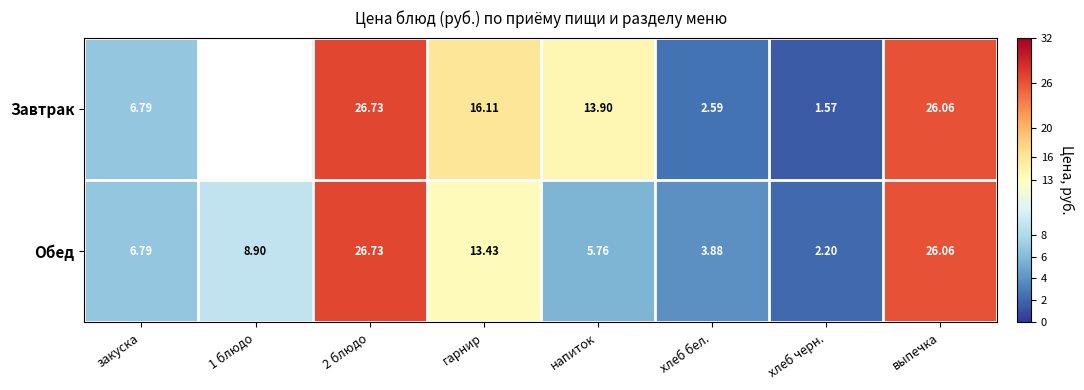

What is the difference between the Обед values at гарнир and закуска?

6.6